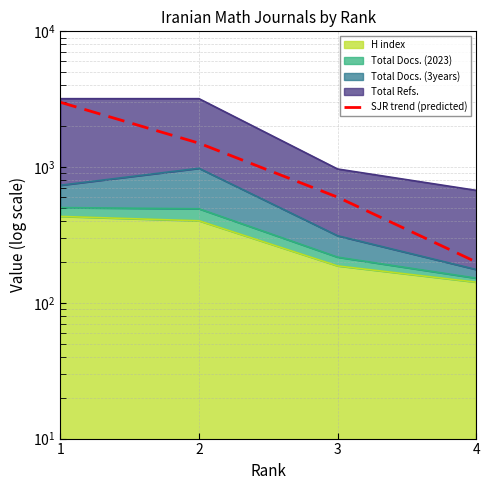

List the labels in order of value, largest first.

1, 2, 3, 4